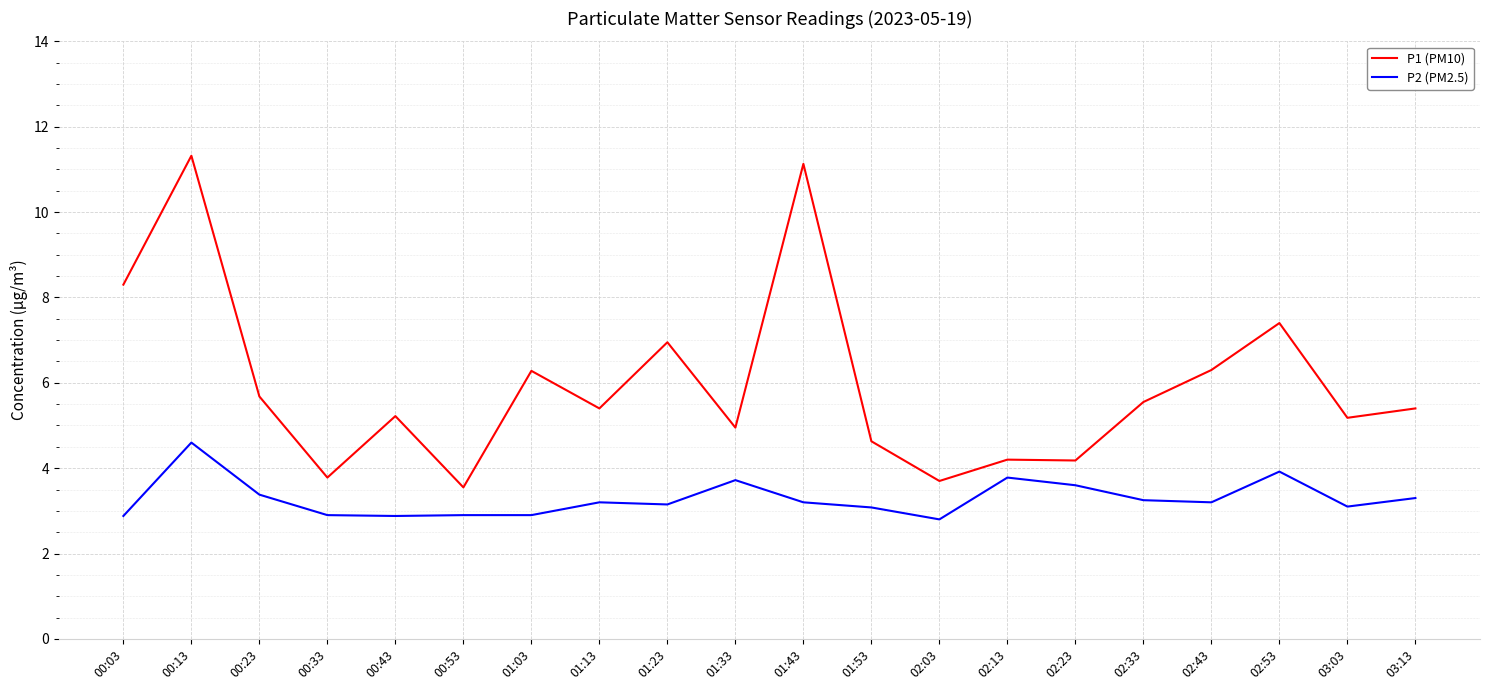

True or false: P1 (PM10) and P2 (PM2.5) cross at least once.

False